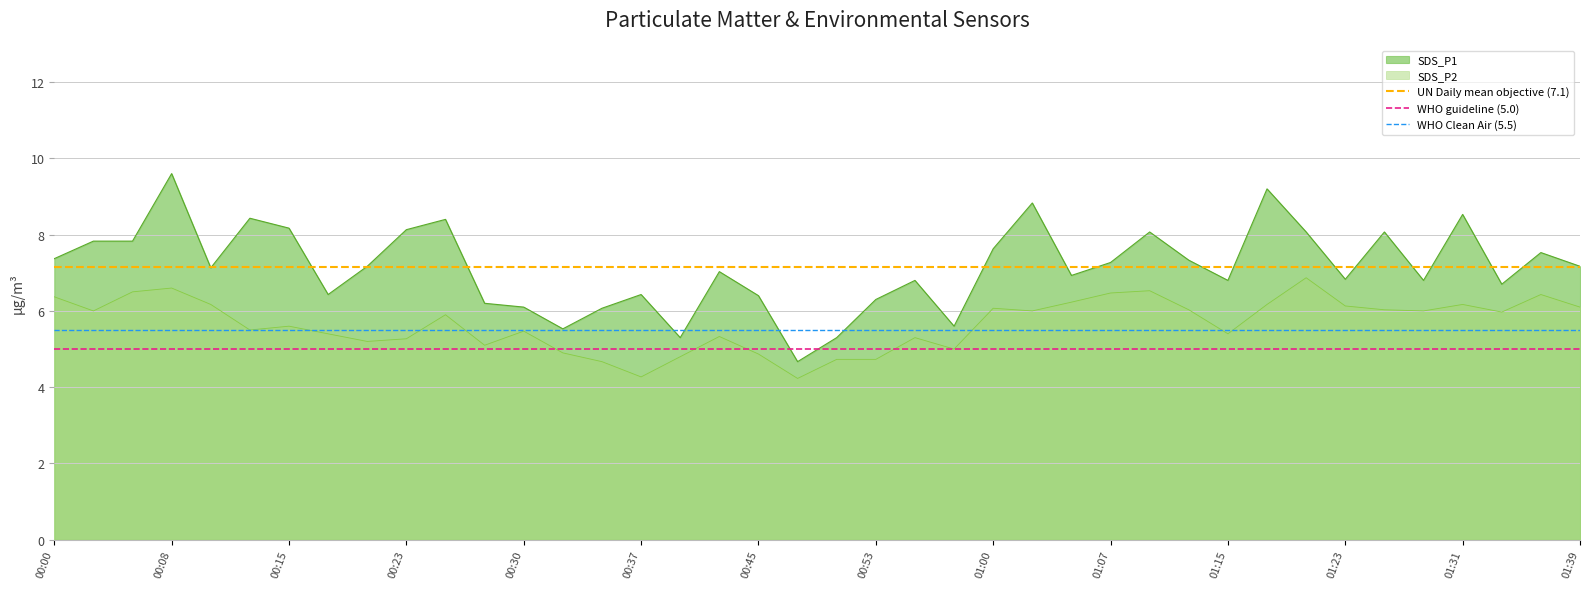

Is it true that SDS_P2 equals 6.4 at 00:00?

True